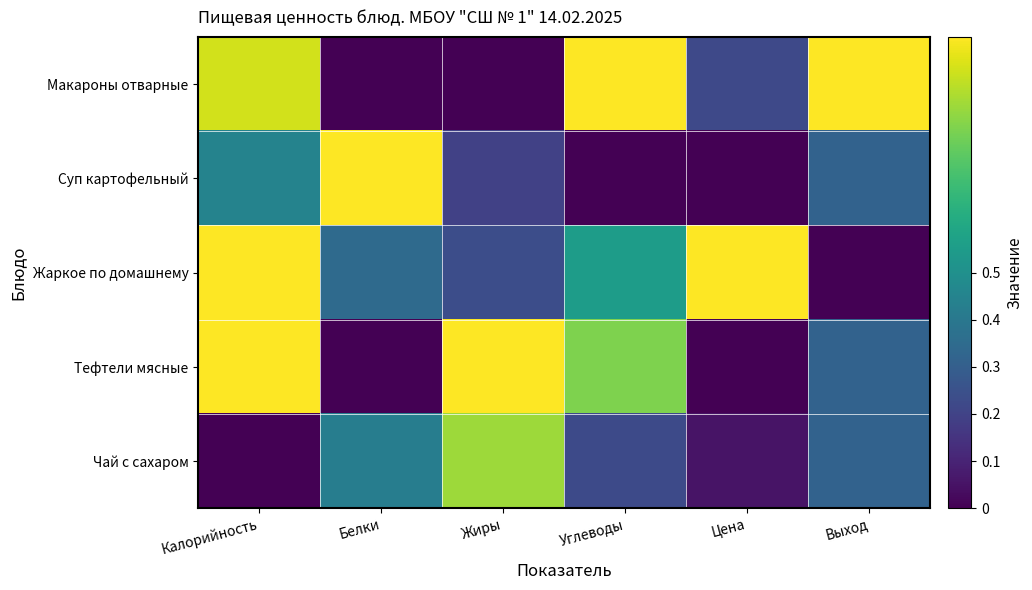

Between Калорийность and Выход, which series saw the biggest shift?

Жаркое по домашнему